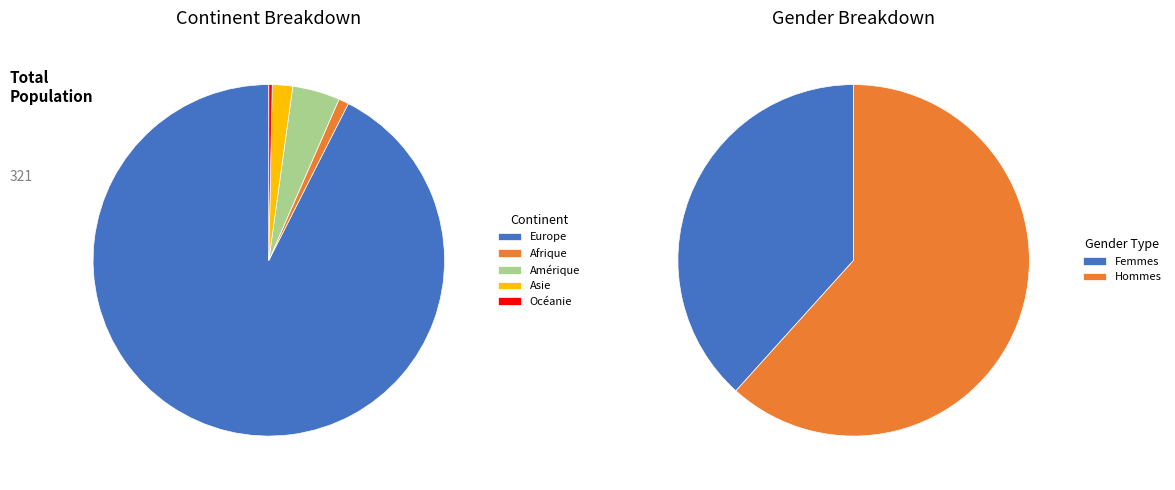

Which category accounts for the majority?

Europe